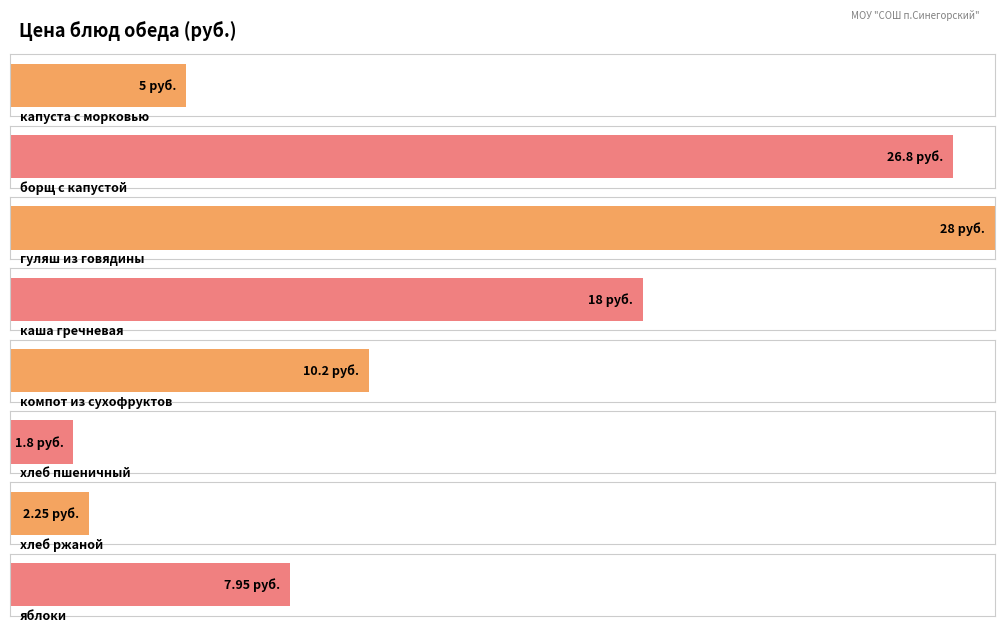

Read the value at гуляш из говядины.

28.0